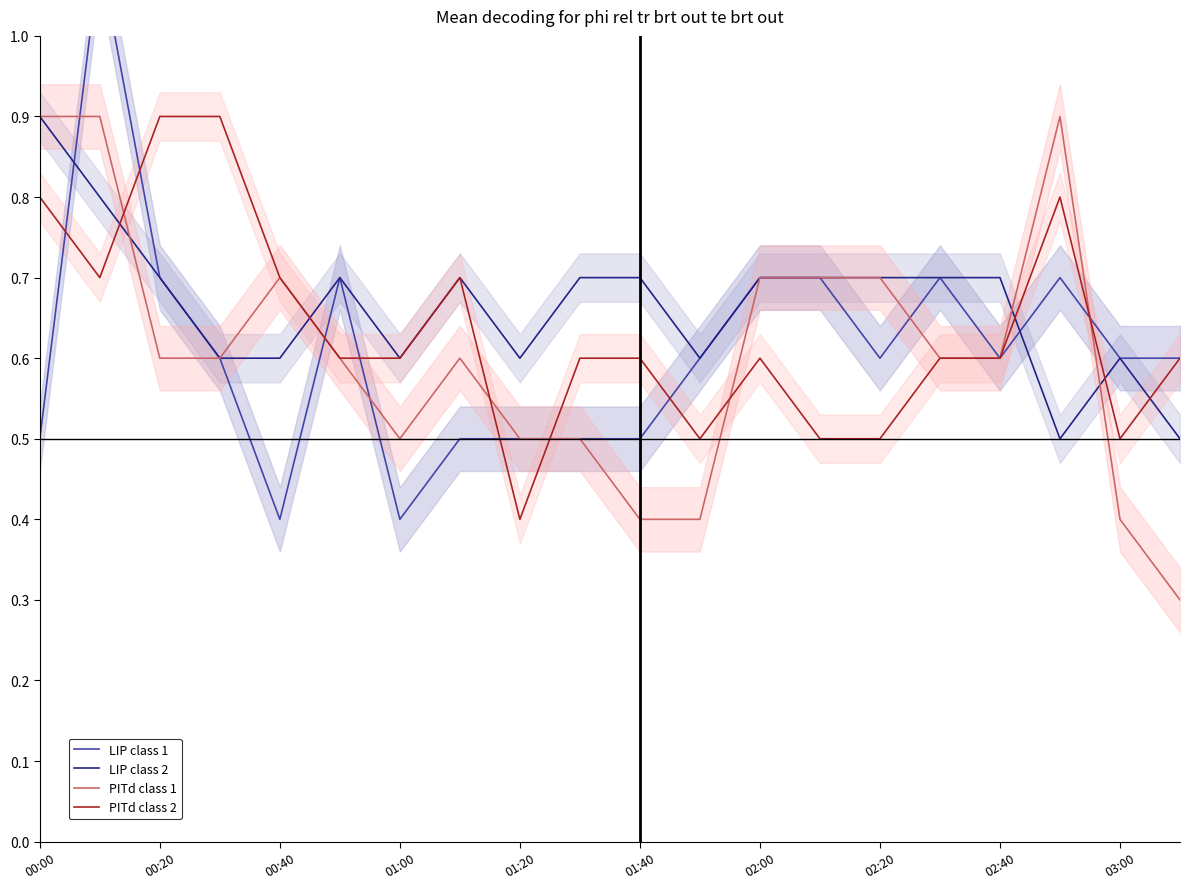

True or false: PITd class 2 has a value of 0.8 at 02:20.

False